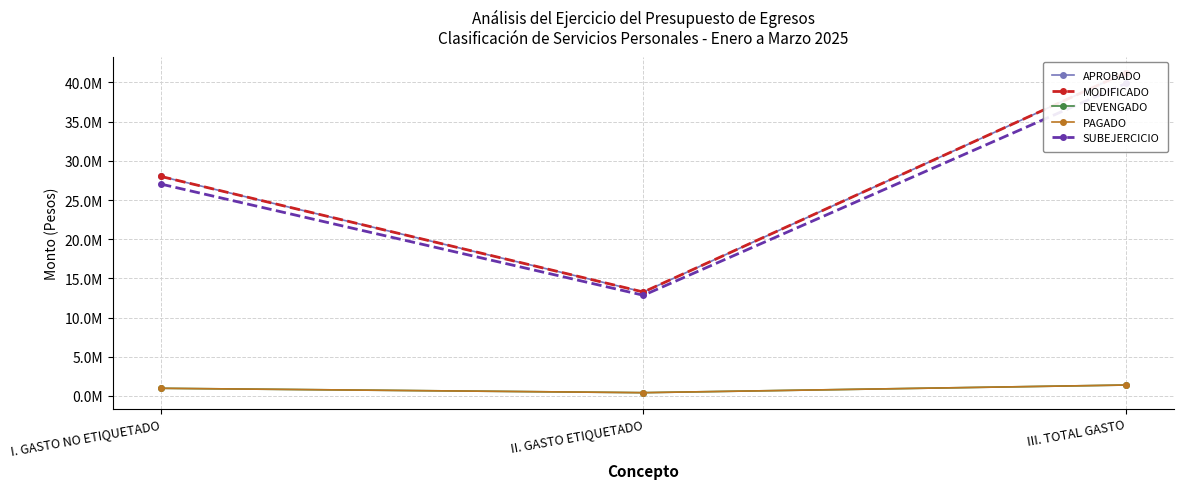

What is the difference between the maximum and minimum values in the PAGADO series?

974149.6